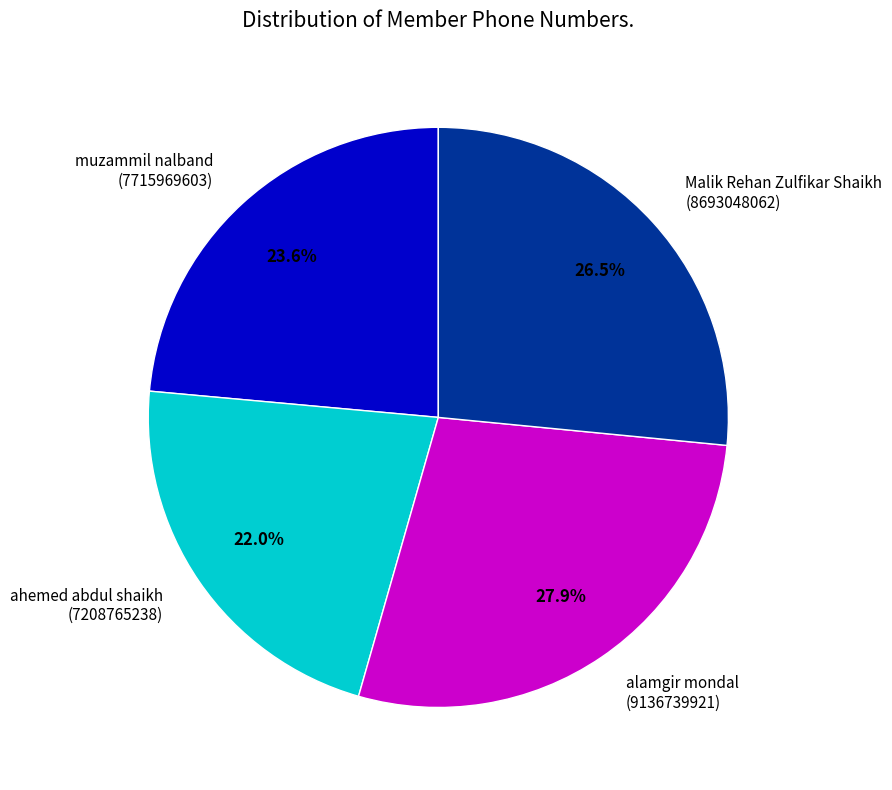

Which category has the smallest portion of the pie?

ahemed abdul shaikh